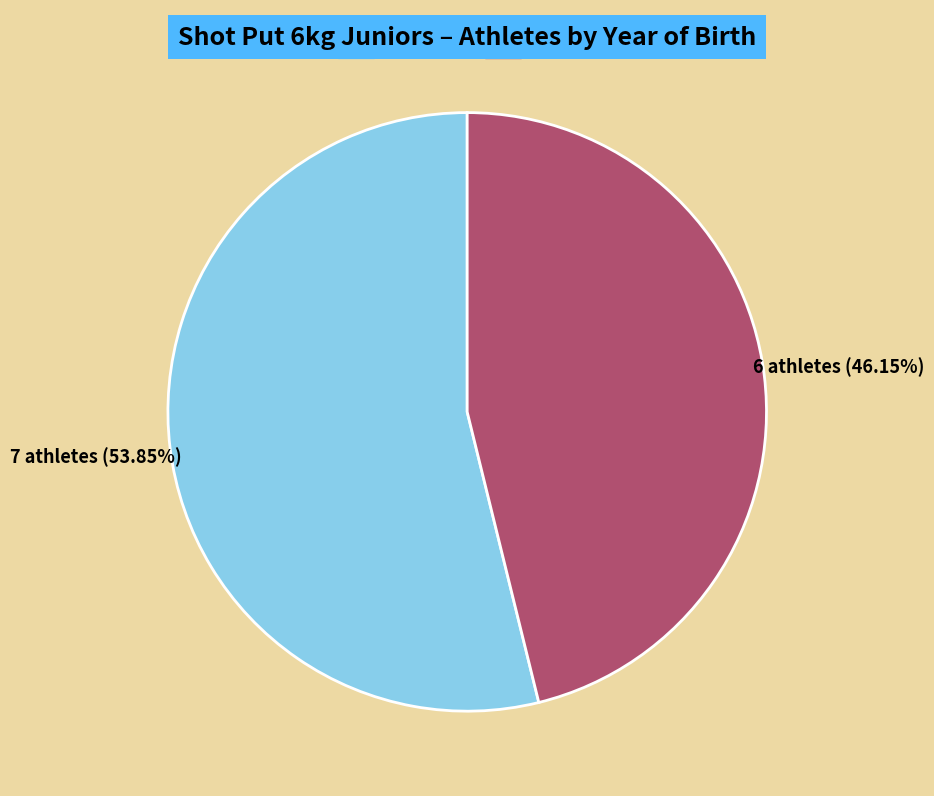

Does any single category account for the majority?

Yes